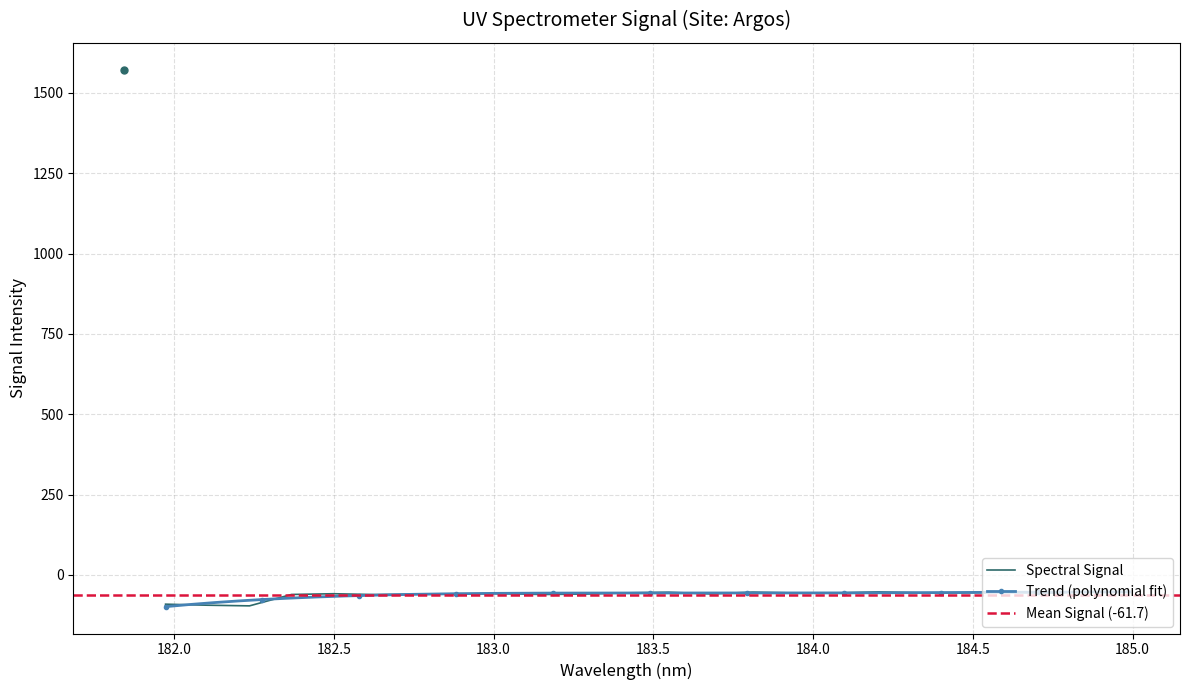

What is the maximum value shown in the chart?

1572.3